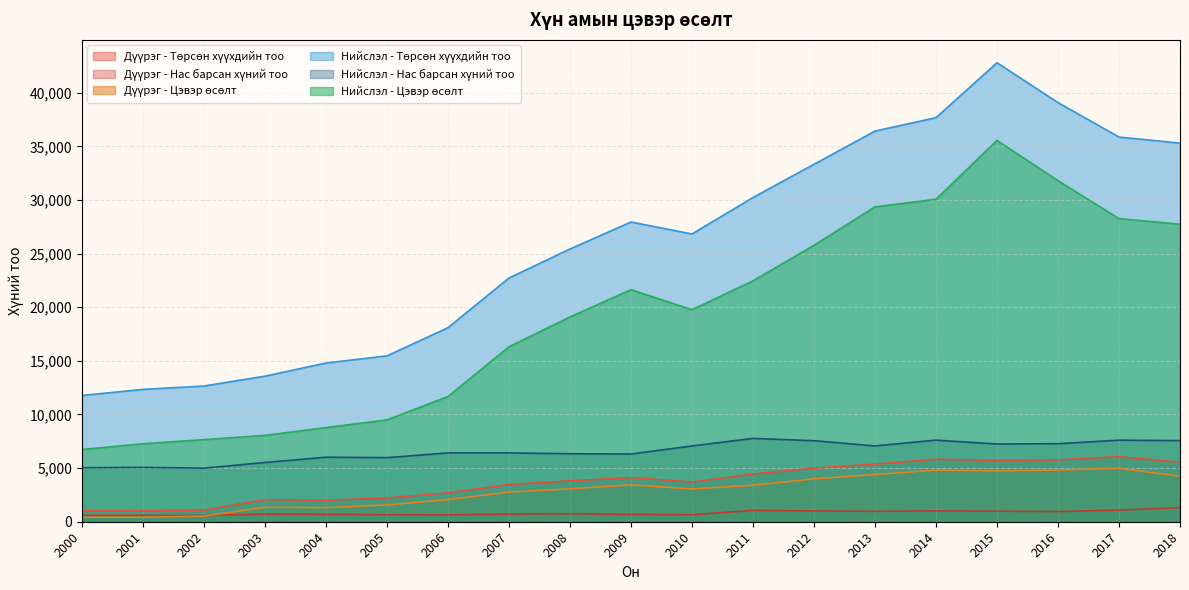

In Дүүрэг - Нас барсан хүний тоо, how many points are higher than both neighbors (excluding endpoints)?

4